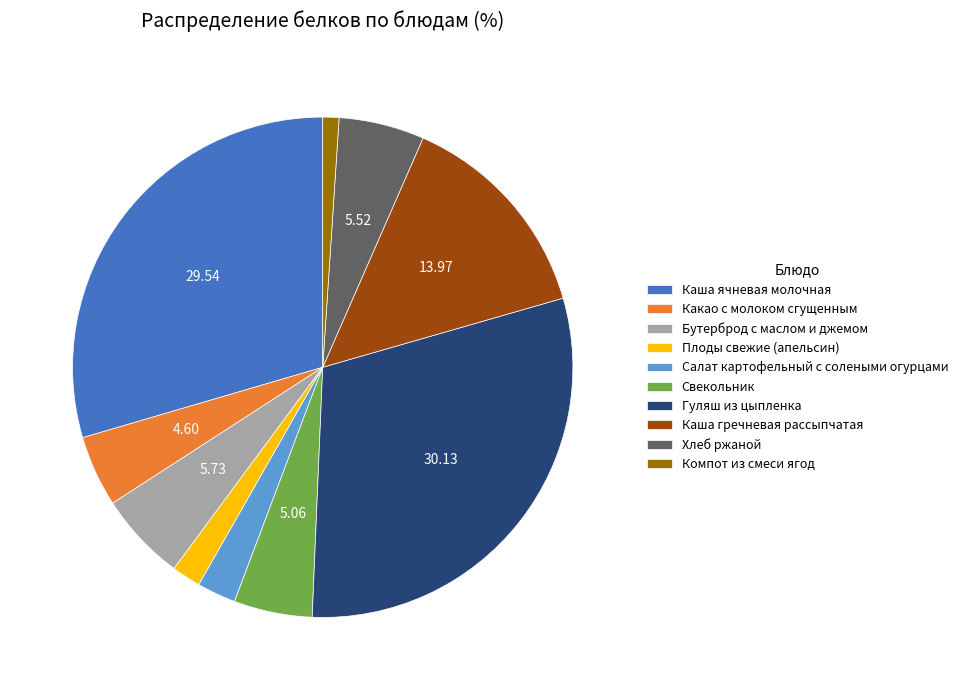

How many segments does this pie chart have?

10